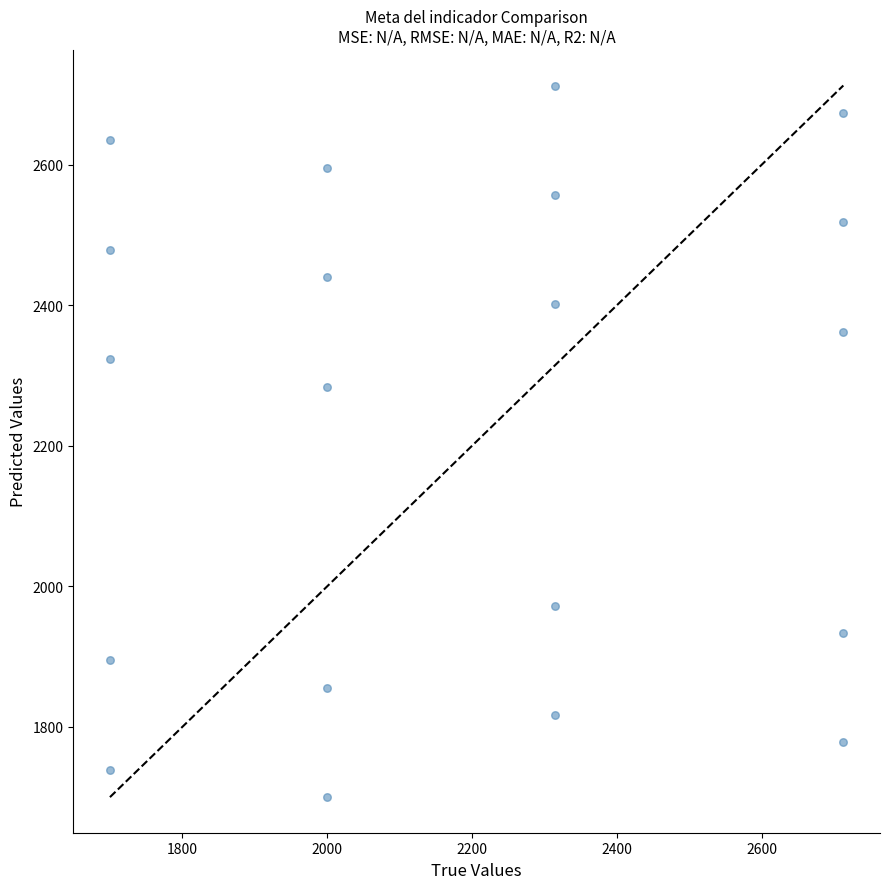

What Y value in the scatter plot is closest to 2206?

2284.4